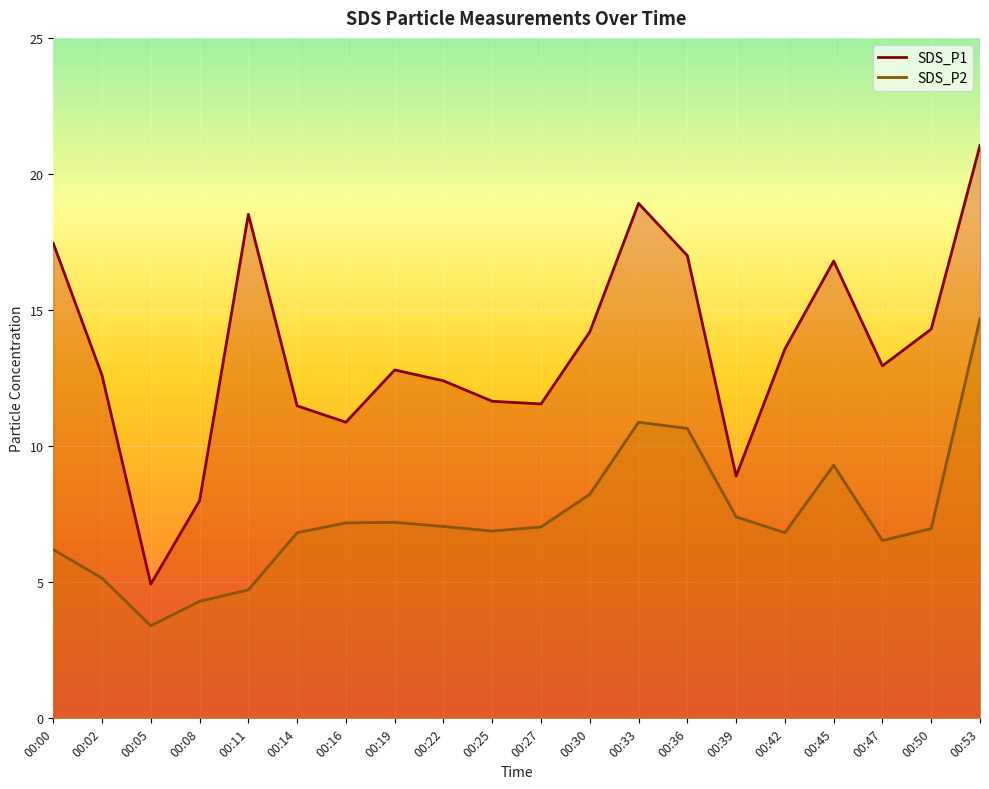

How many data points does each series have?

20